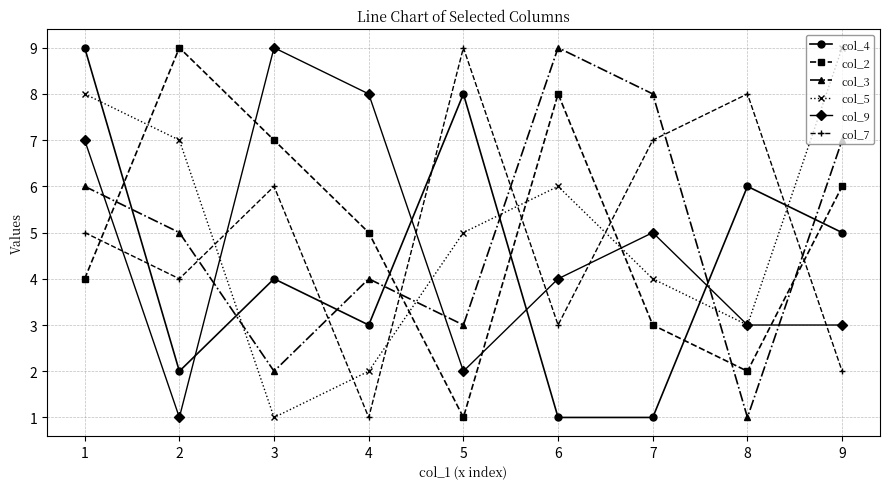

The value of col_2 at 6 is 8. True or false?

True